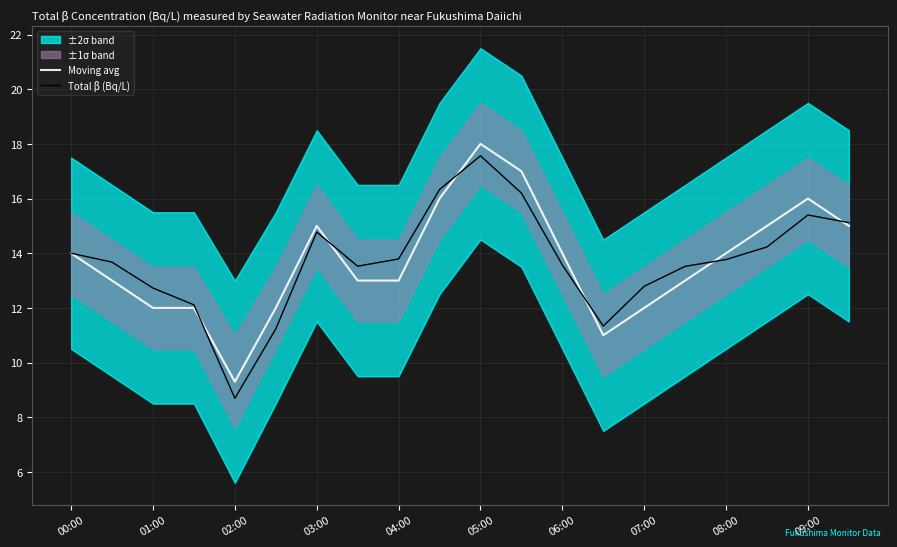

After their last crossing, which series has the higher values: Moving avg or Total β (Bq/L)?

Total β (Bq/L)